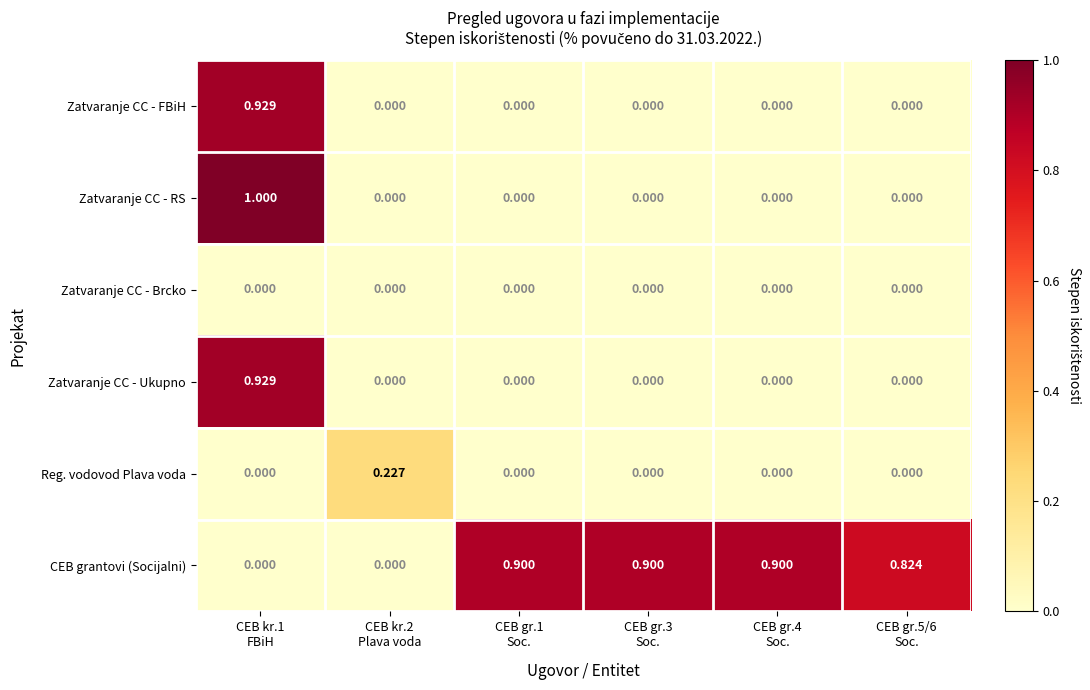

At how many categories does at least one series exceed 0?

6